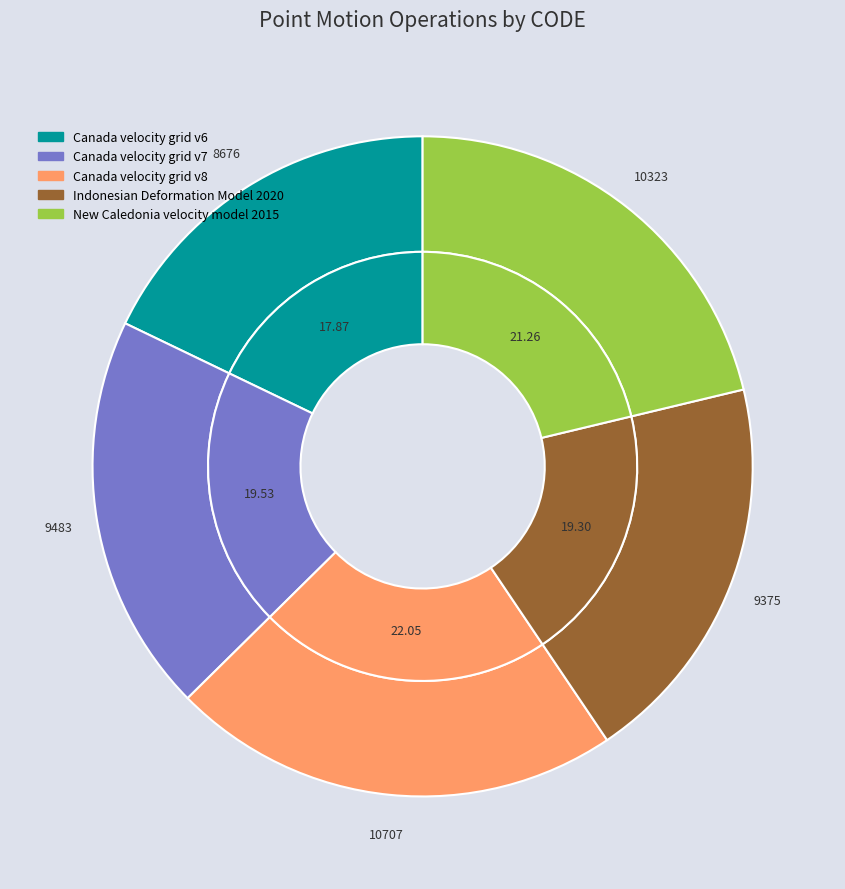

Is it true that New Caledonia velocity model 2015 is 21% of the pie?

True